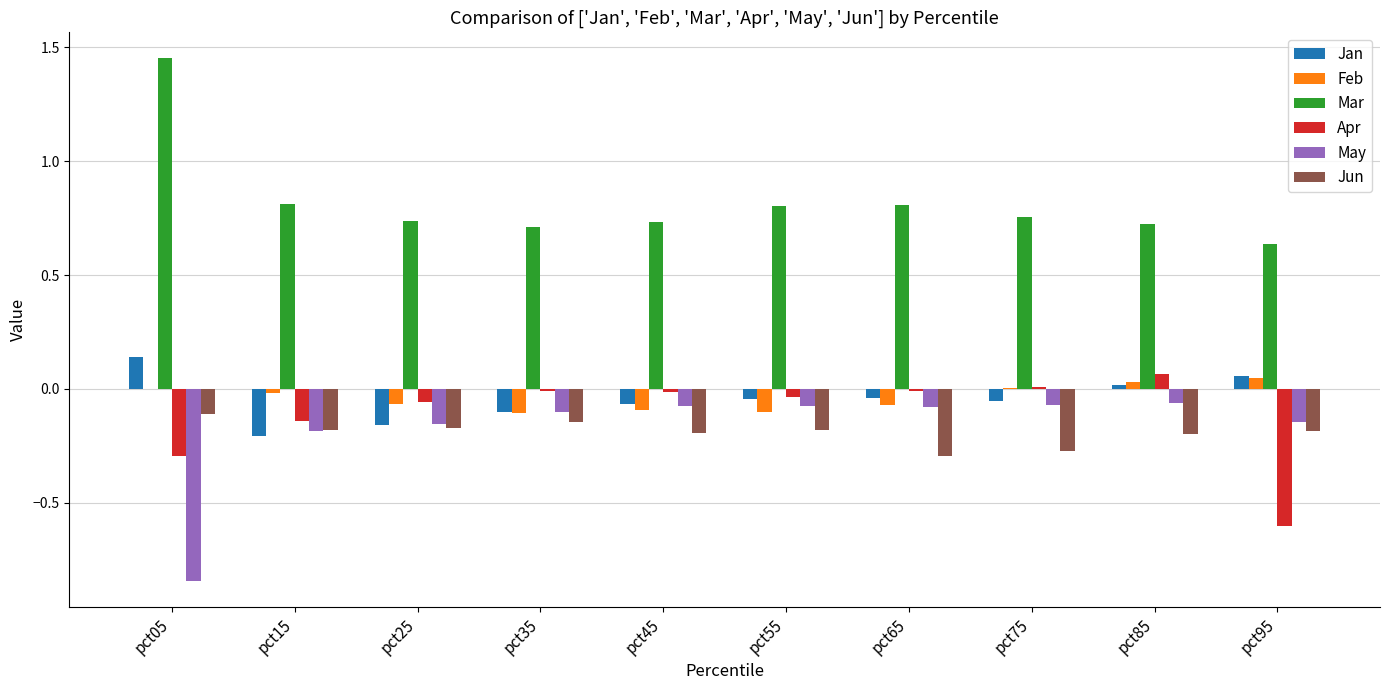

Does the chart contain stacked bars?

No